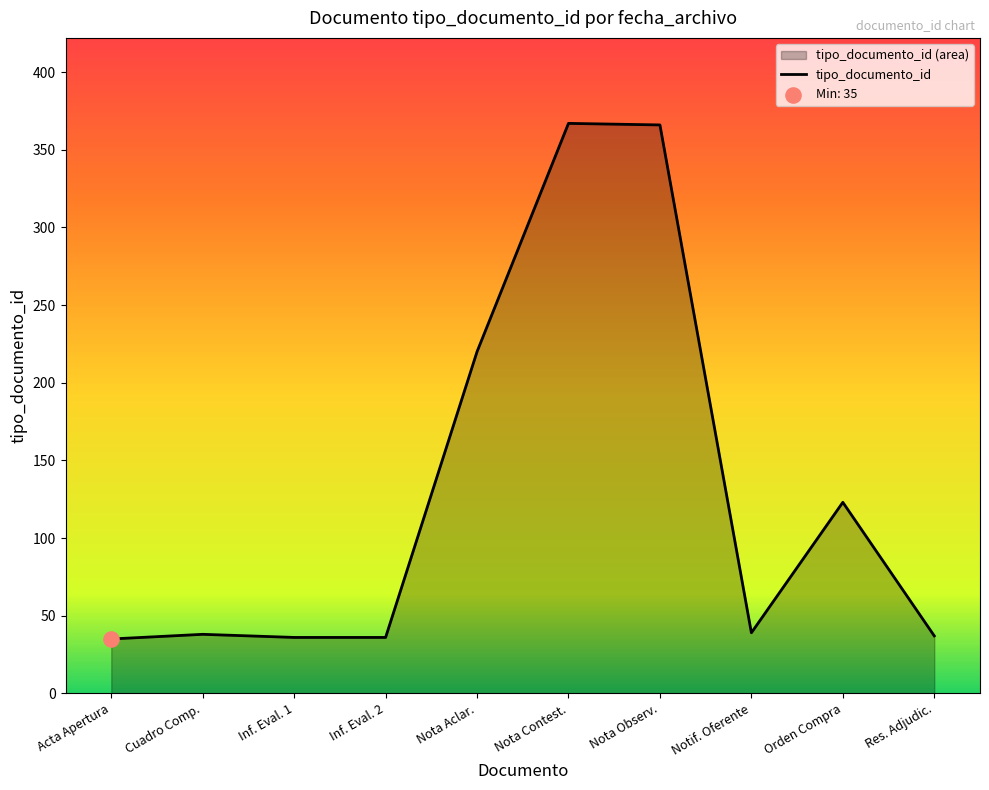

Approximately how many times larger is the value at Acta Apertura compared to Nota Aclar.?

0.2